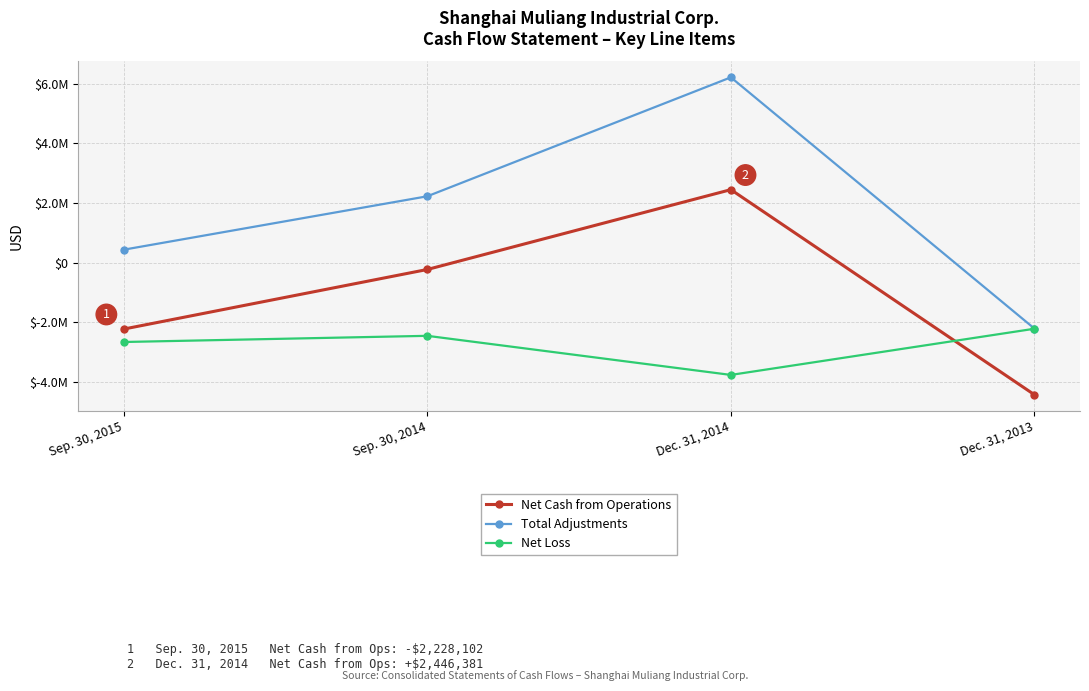

The Net Cash from Operations series shows -4429417 at Dec. 31, 2013. True or false?

True